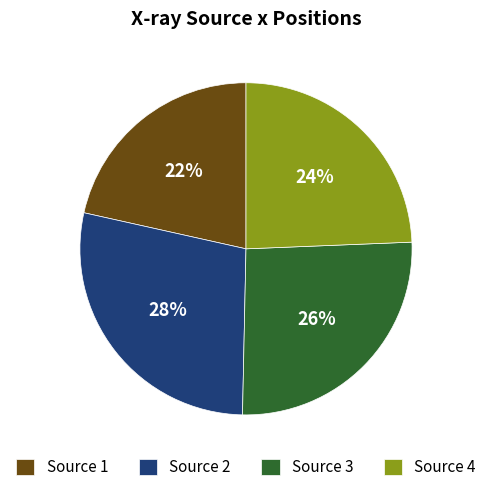

Count the number of slices in the pie.

4